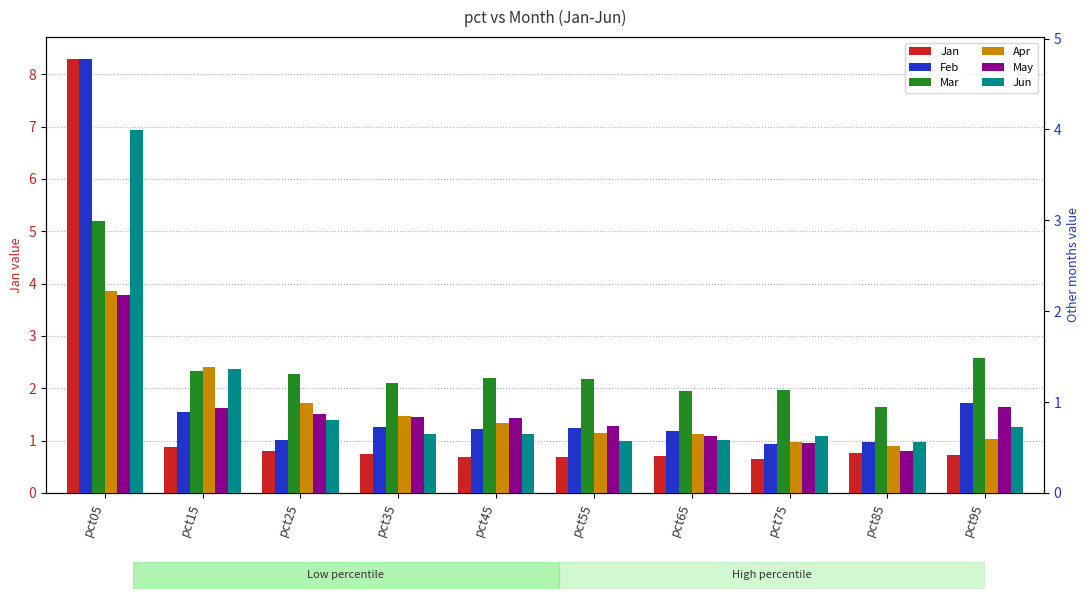

At which category is the sum across all series the highest?

pct05